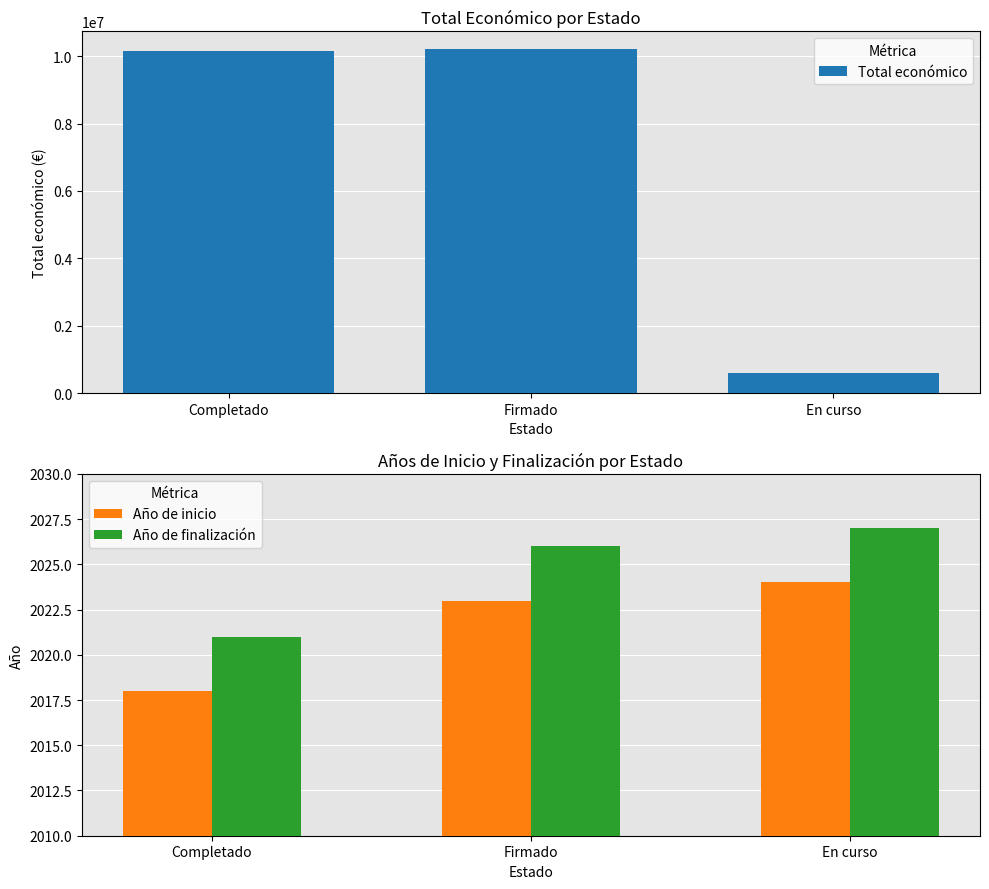

What is the sum of the Año de finalización values at Firmado and En curso?

4053